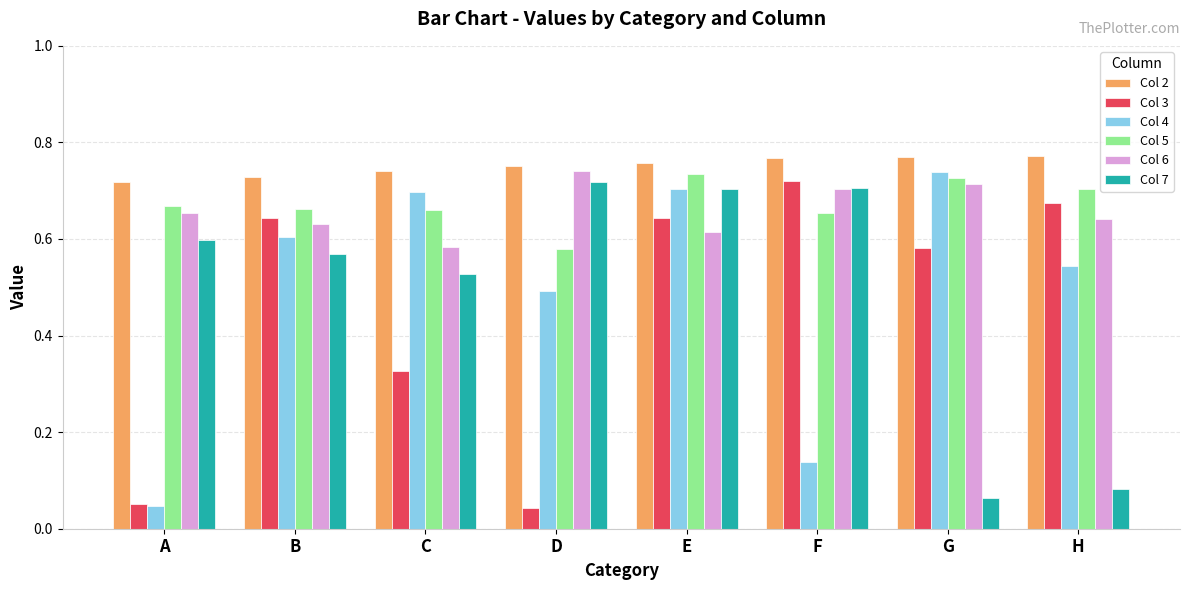

How many categories are shown in the chart?

8